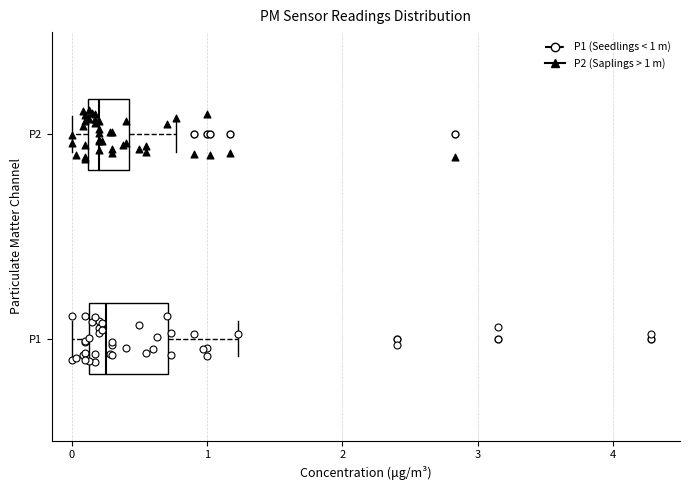

Reading bottom to top, read every box against the x-axis: the position of its median line, the range the box covers, and the ends of its whiskers. The values are not printed on the chart, so give them approximately, as read against the axis.

P1: median 0.3, box 0.1 to 0.7, whiskers 0.0 to 1.2
P2: median 0.2, box 0.1 to 0.4, whiskers 0.0 to 0.8